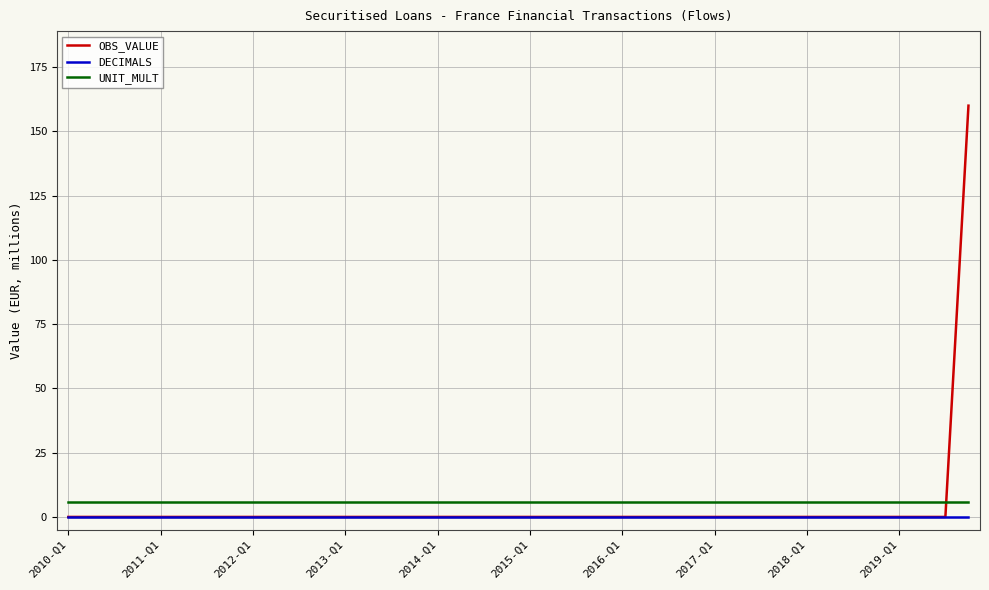

Reading right to left, what are all the values shown in this chart?

OBS_VALUE: 160	0	0	0	0	0	0	0	0	0	0	0	0	0	0	0	0	0	0	0	0	0	0	0	0	0	0	0	0	0	0	0	0	0	0	0	0	0	0	0
DECIMALS: 0	0	0	0	0	0	0	0	0	0	0	0	0	0	0	0	0	0	0	0	0	0	0	0	0	0	0	0	0	0	0	0	0	0	0	0	0	0	0	0
UNIT_MULT: 6	6	6	6	6	6	6	6	6	6	6	6	6	6	6	6	6	6	6	6	6	6	6	6	6	6	6	6	6	6	6	6	6	6	6	6	6	6	6	6